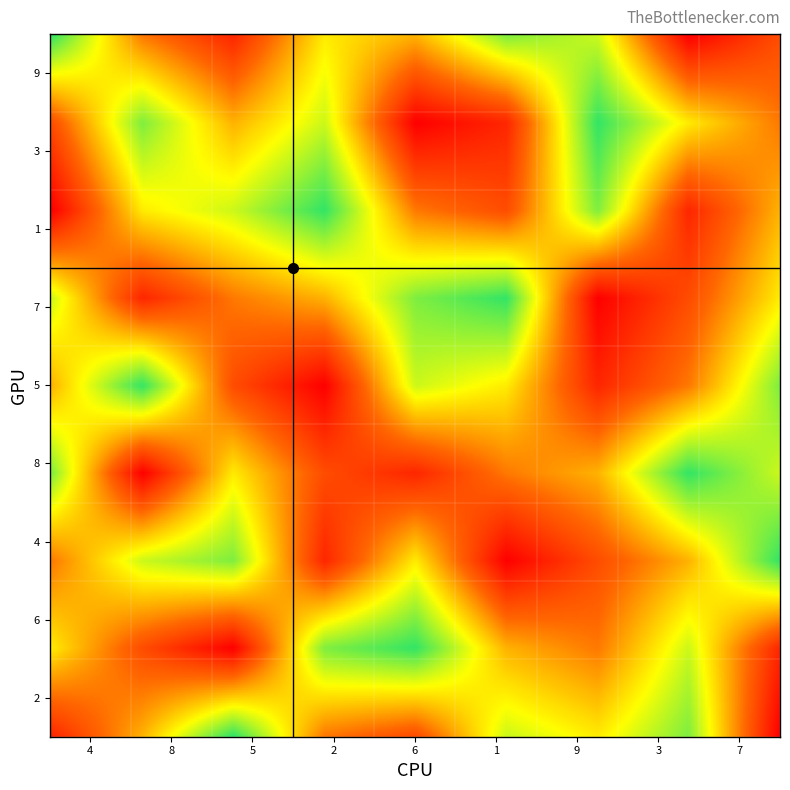

Which series has the largest total across all categories?

9